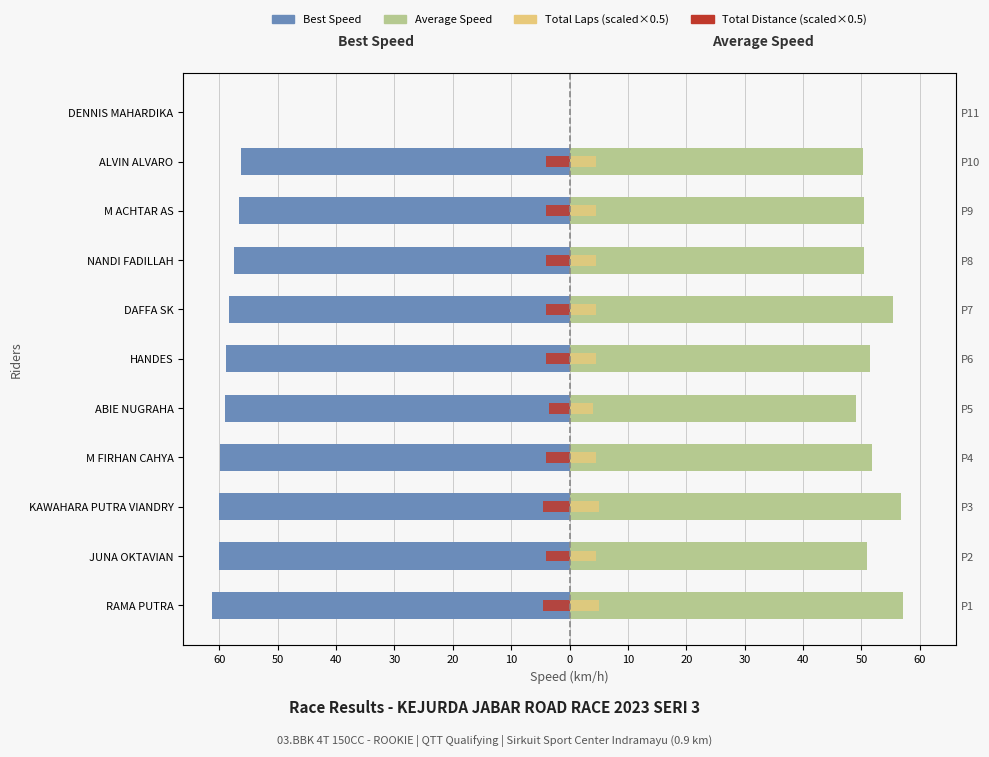

Reading left to right, transcribe all the data shown in this chart.

Best Speed: -61.2	-60.1	-60.0	-59.9	-59.1	-58.8	-58.4	-57.5	-56.7	-56.3	0.0
Average Speed: 57.1	51.0	56.7	51.8	49.0	51.6	55.5	50.4	50.4	50.2	0.0
Total Laps (scaled): 5.0	4.5	5.0	4.5	4.0	4.5	4.5	4.5	4.5	4.5	0.0
Total Distance (scaled): -4.5	-4.0	-4.5	-4.0	-3.6	-4.0	-4.0	-4.0	-4.0	-4.0	0.0